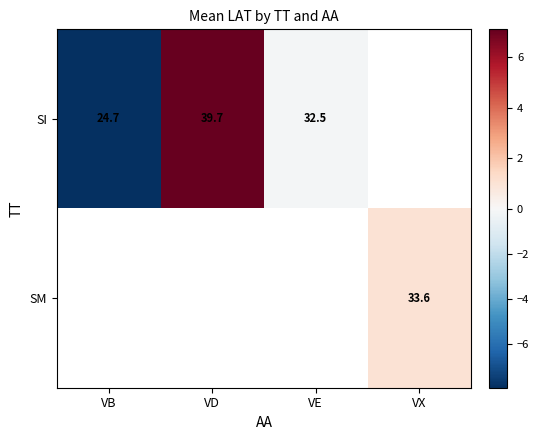

At which label does SI reach its minimum?

VB